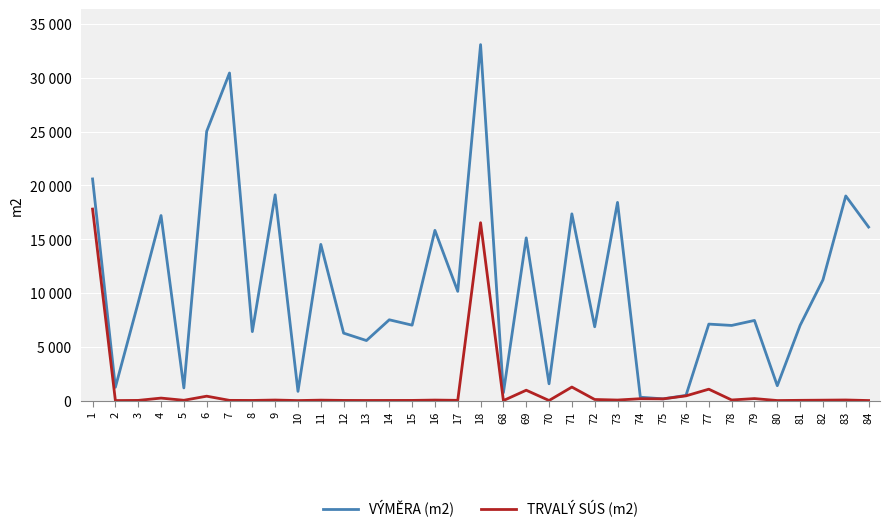

The TRVALÝ SÚS (m2) series shows 964 at 69. True or false?

True